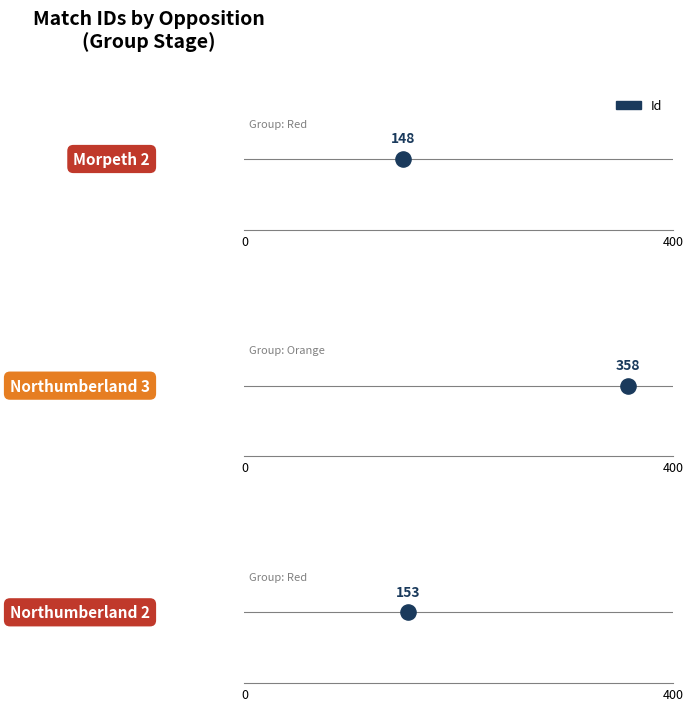

What is the change in value from Northumberland 3 to Northumberland 2?

-205